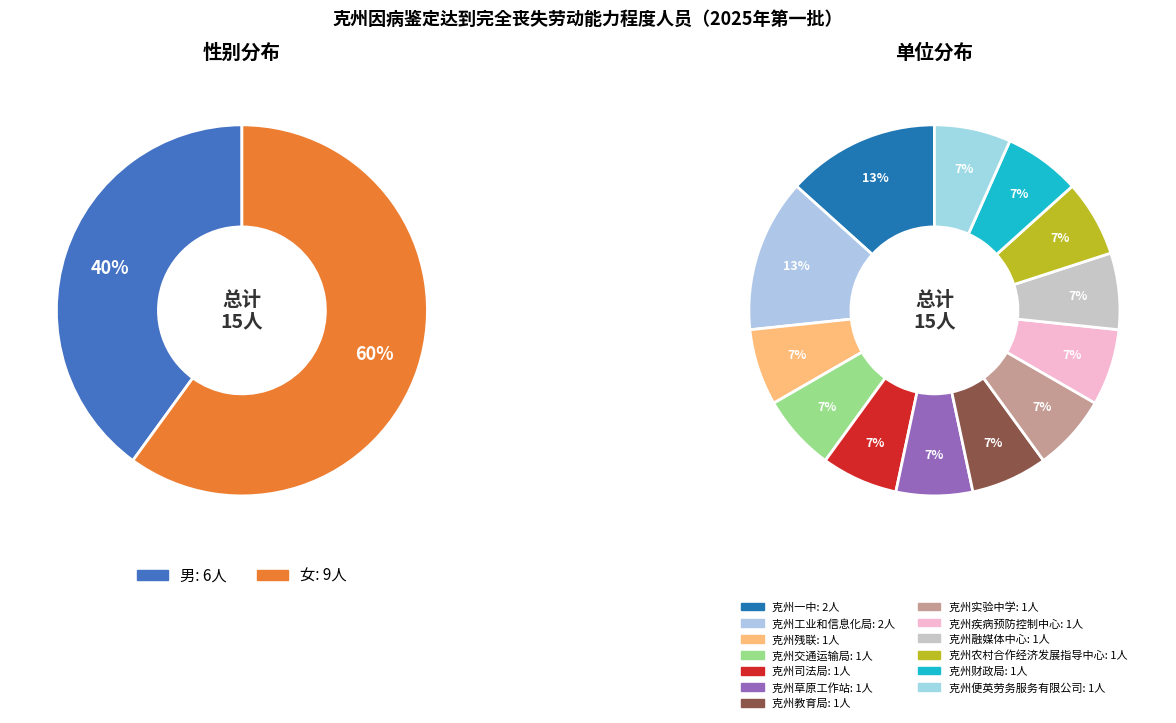

Is there any slice that represents more than half of the pie?

Yes